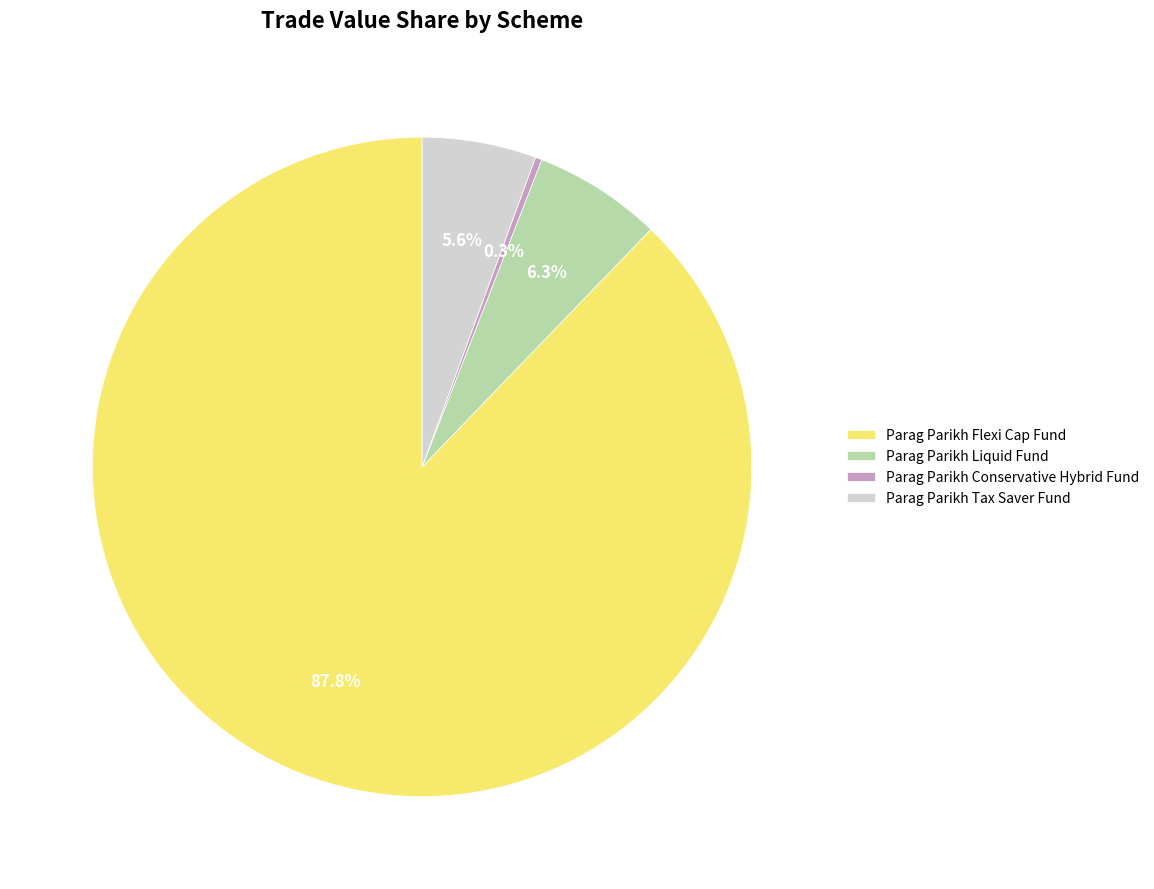

Is it true that Parag Parikh Conservative Hybrid Fund is 0% of the pie?

True